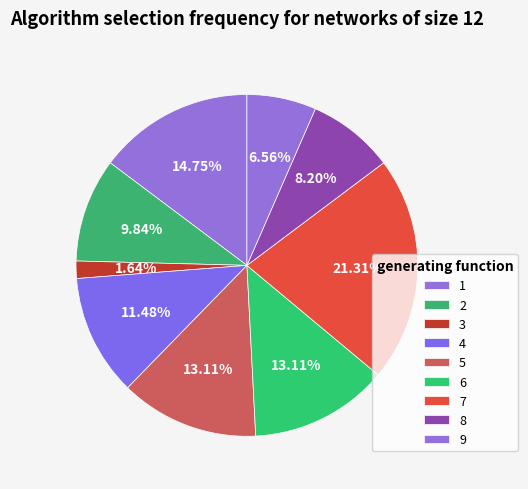

Combined, what portion of the pie is 7 and 2?

31.1%